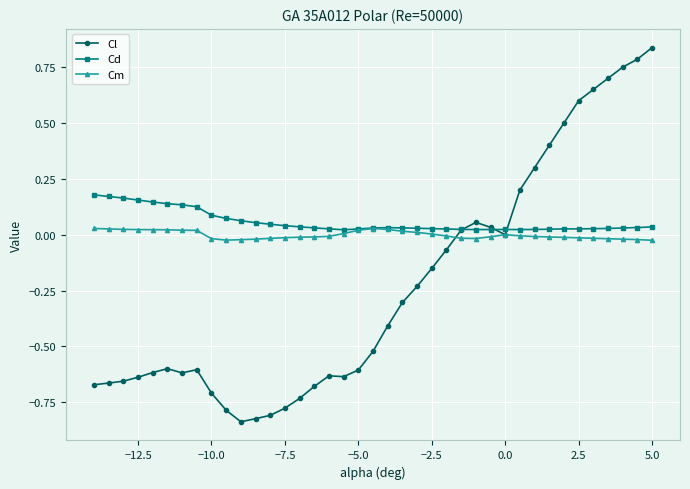

After their last crossing, which series has the higher values: Cd or Cl?

Cl